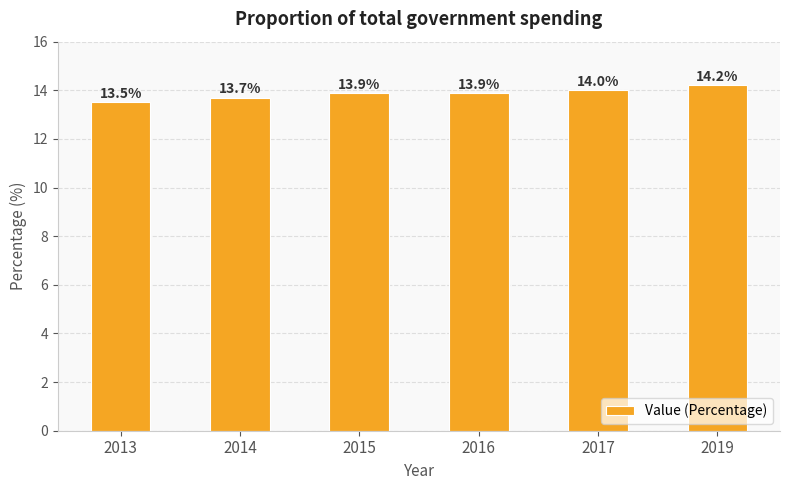

What is the difference between the values at 2015 and 2014?

0.2